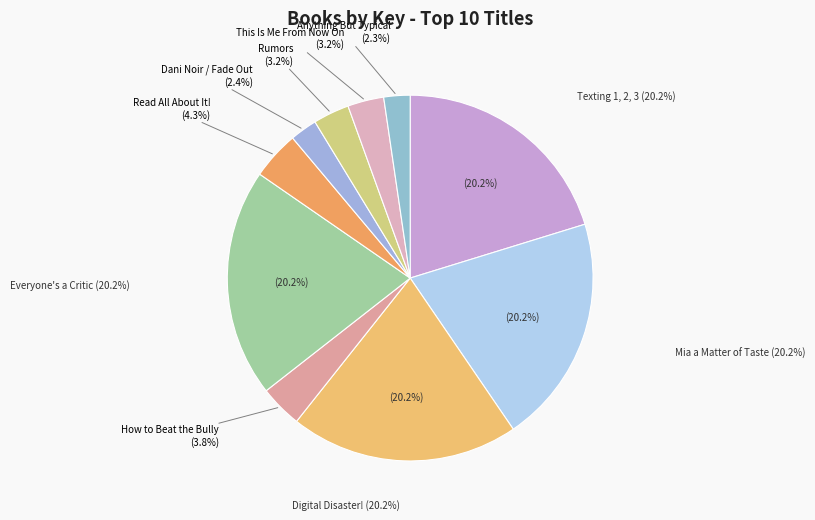

To the nearest percent, what percentage of the pie is Mia a Matter of Taste?

20%